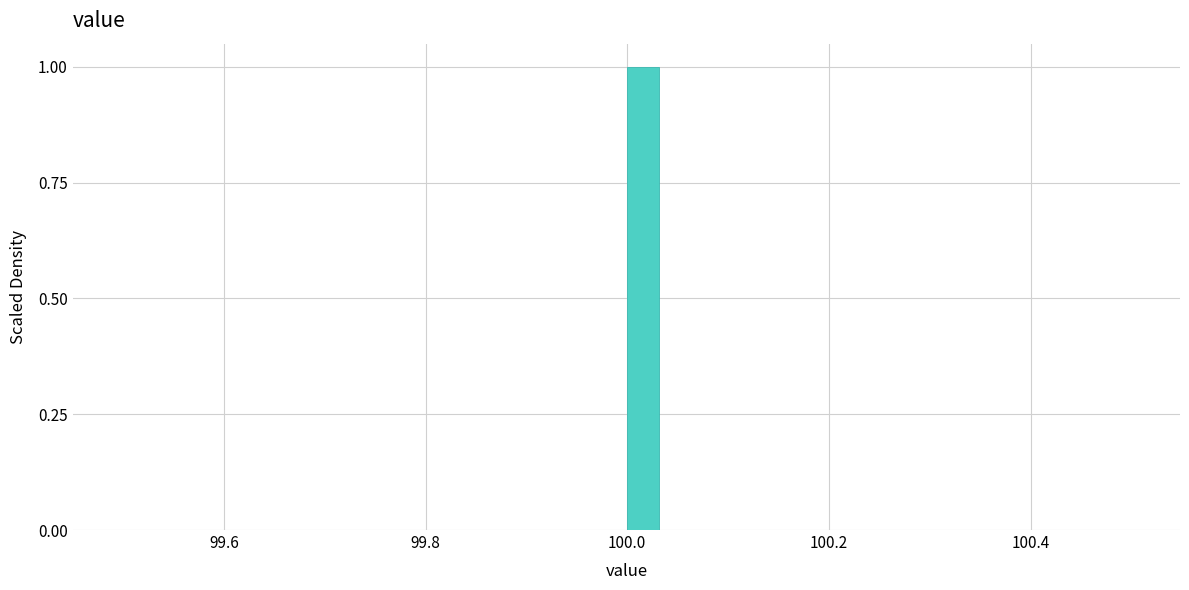

Read against the x-axis, roughly where is the centre of the tallest bar?

100.02